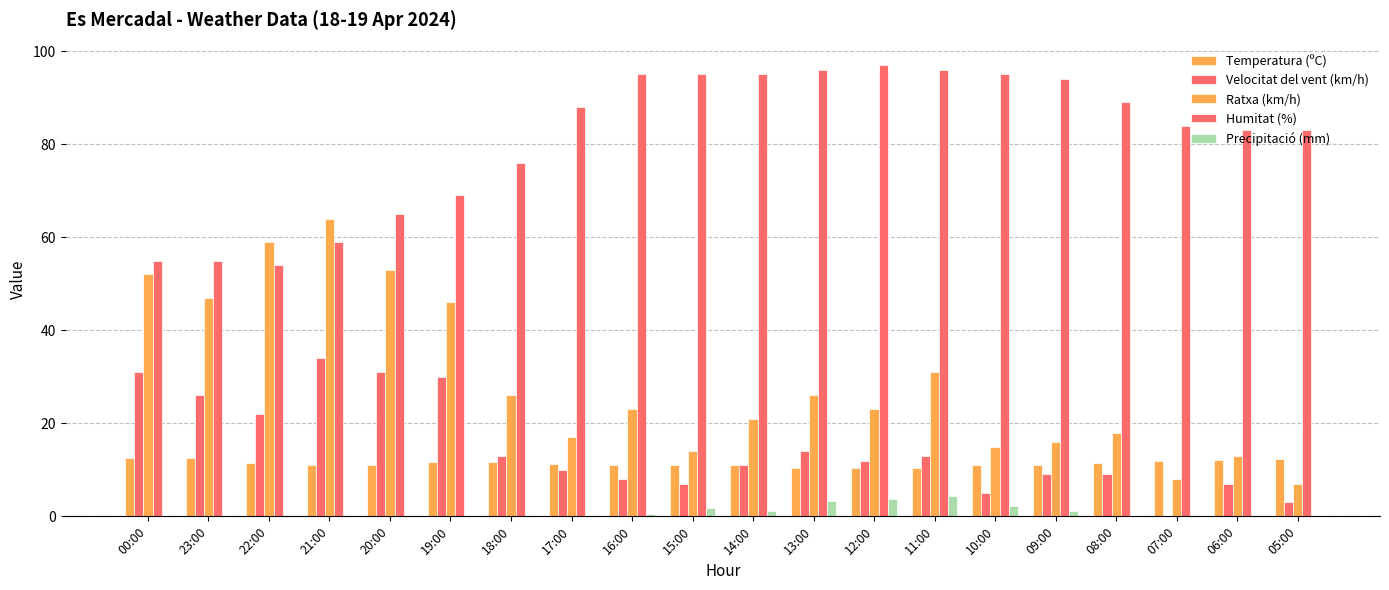

How many data points does each series have?

20